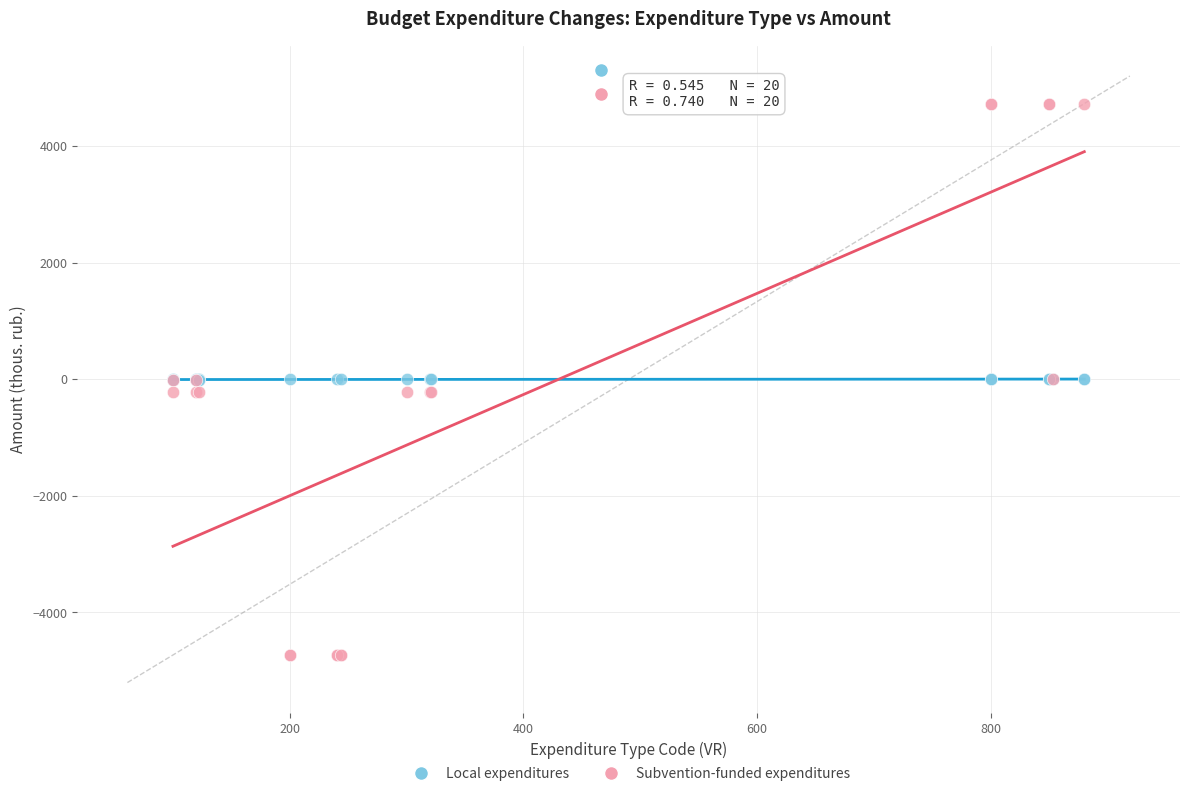

Which series contains the highest Y value?

Subvention-funded expenditures